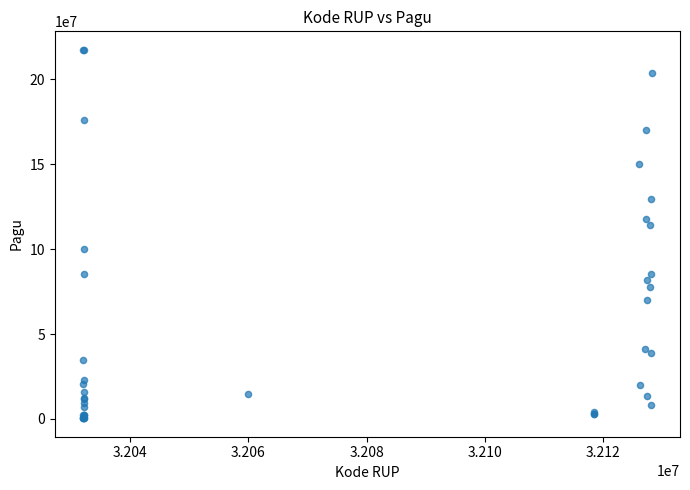

What Y value in the scatter plot is closest to 108830000?

114296000